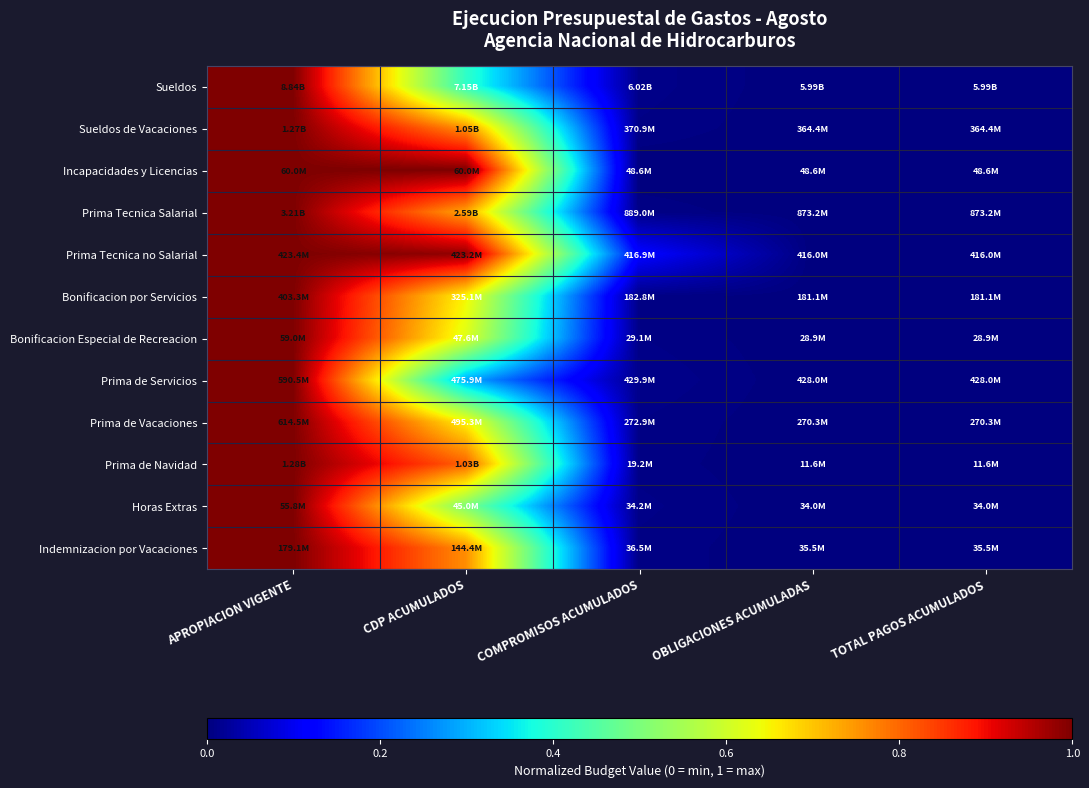

Reading right to left, transcribe all the data shown in this chart.

Sueldos: TOTAL PAGOS ACUMULADOS=0.0	OBLIGACIONES ACUMULADAS=0.0	COMPROMISOS ACUMULADOS=0.0	CDP ACUMULADOS=0.4	APROPIACION VIGENTE=1.0
Sueldos de Vacaciones: TOTAL PAGOS ACUMULADOS=0.0	OBLIGACIONES ACUMULADAS=0.0	COMPROMISOS ACUMULADOS=0.0	CDP ACUMULADOS=0.8	APROPIACION VIGENTE=1.0
Incapacidades y Licencias: TOTAL PAGOS ACUMULADOS=0.0	OBLIGACIONES ACUMULADAS=0.0	COMPROMISOS ACUMULADOS=0.0	CDP ACUMULADOS=1.0	APROPIACION VIGENTE=1.0
Prima Tecnica Salarial: TOTAL PAGOS ACUMULADOS=0.0	OBLIGACIONES ACUMULADAS=0.0	COMPROMISOS ACUMULADOS=0.0	CDP ACUMULADOS=0.7	APROPIACION VIGENTE=1.0
Prima Tecnica no Salarial: TOTAL PAGOS ACUMULADOS=0.0	OBLIGACIONES ACUMULADAS=0.0	COMPROMISOS ACUMULADOS=0.1	CDP ACUMULADOS=1.0	APROPIACION VIGENTE=1.0
Bonificacion por Servicios: TOTAL PAGOS ACUMULADOS=0.0	OBLIGACIONES ACUMULADAS=0.0	COMPROMISOS ACUMULADOS=0.0	CDP ACUMULADOS=0.6	APROPIACION VIGENTE=1.0
Bonificacion Especial de Recreacion: TOTAL PAGOS ACUMULADOS=0.0	OBLIGACIONES ACUMULADAS=0.0	COMPROMISOS ACUMULADOS=0.0	CDP ACUMULADOS=0.6	APROPIACION VIGENTE=1.0
Prima de Servicios: TOTAL PAGOS ACUMULADOS=0.0	OBLIGACIONES ACUMULADAS=0.0	COMPROMISOS ACUMULADOS=0.0	CDP ACUMULADOS=0.3	APROPIACION VIGENTE=1.0
Prima de Vacaciones: TOTAL PAGOS ACUMULADOS=0.0	OBLIGACIONES ACUMULADAS=0.0	COMPROMISOS ACUMULADOS=0.0	CDP ACUMULADOS=0.7	APROPIACION VIGENTE=1.0
Prima de Navidad: TOTAL PAGOS ACUMULADOS=0.0	OBLIGACIONES ACUMULADAS=0.0	COMPROMISOS ACUMULADOS=0.0	CDP ACUMULADOS=0.8	APROPIACION VIGENTE=1.0
Horas Extras: TOTAL PAGOS ACUMULADOS=0.0	OBLIGACIONES ACUMULADAS=0.0	COMPROMISOS ACUMULADOS=0.0	CDP ACUMULADOS=0.5	APROPIACION VIGENTE=1.0
Indemnizacion por Vacaciones: TOTAL PAGOS ACUMULADOS=0.0	OBLIGACIONES ACUMULADAS=0.0	COMPROMISOS ACUMULADOS=0.0	CDP ACUMULADOS=0.8	APROPIACION VIGENTE=1.0